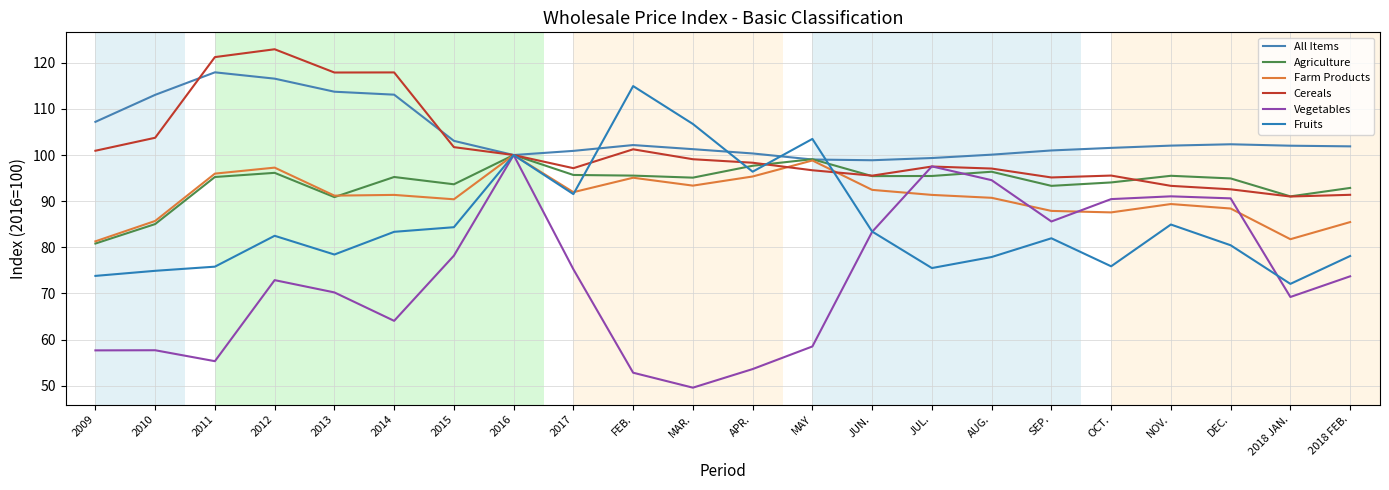

List the series in order of their peak value, lowest first.

Agriculture, Farm Products, Vegetables, Fruits, All Items, Cereals